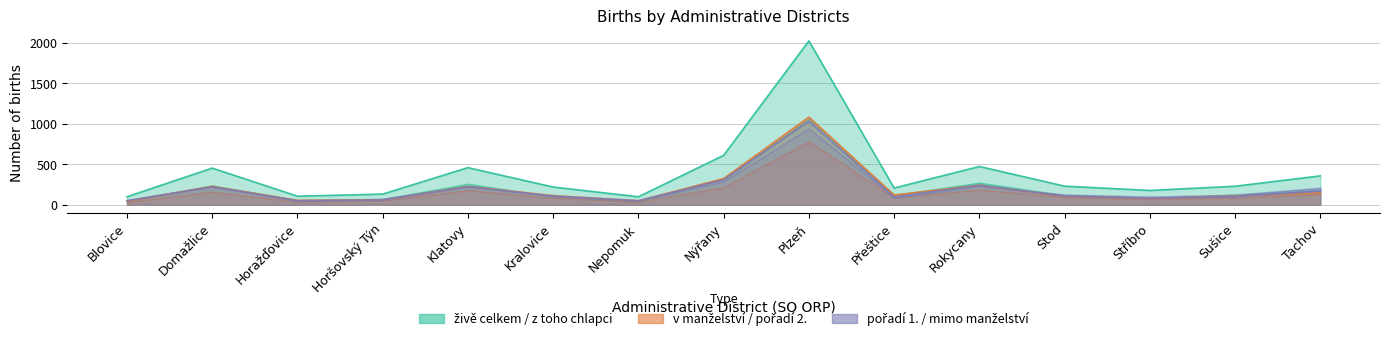

True or false: živě celkem and z toho chlapci cross at least once.

False